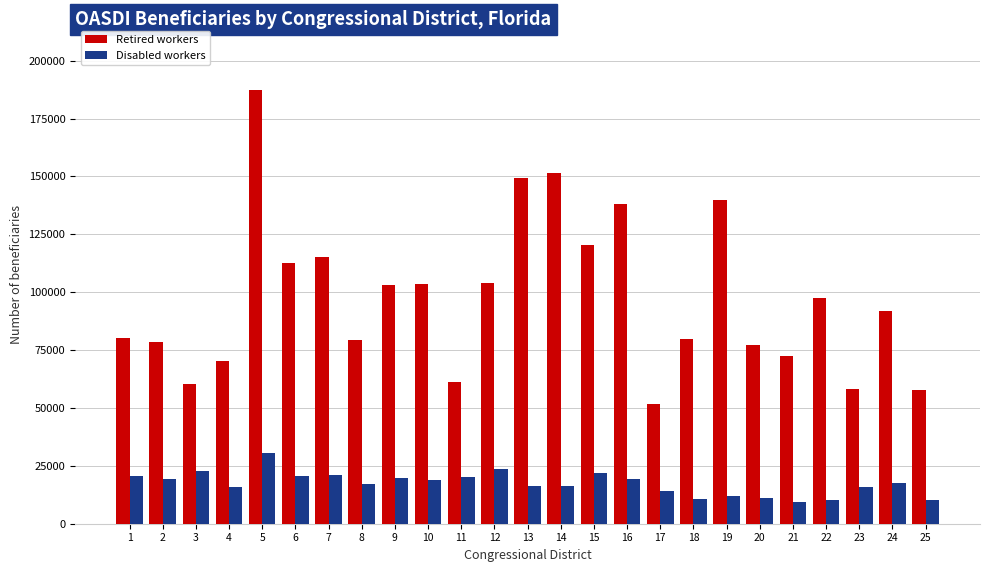

What is the maximum value shown in the chart?

187331